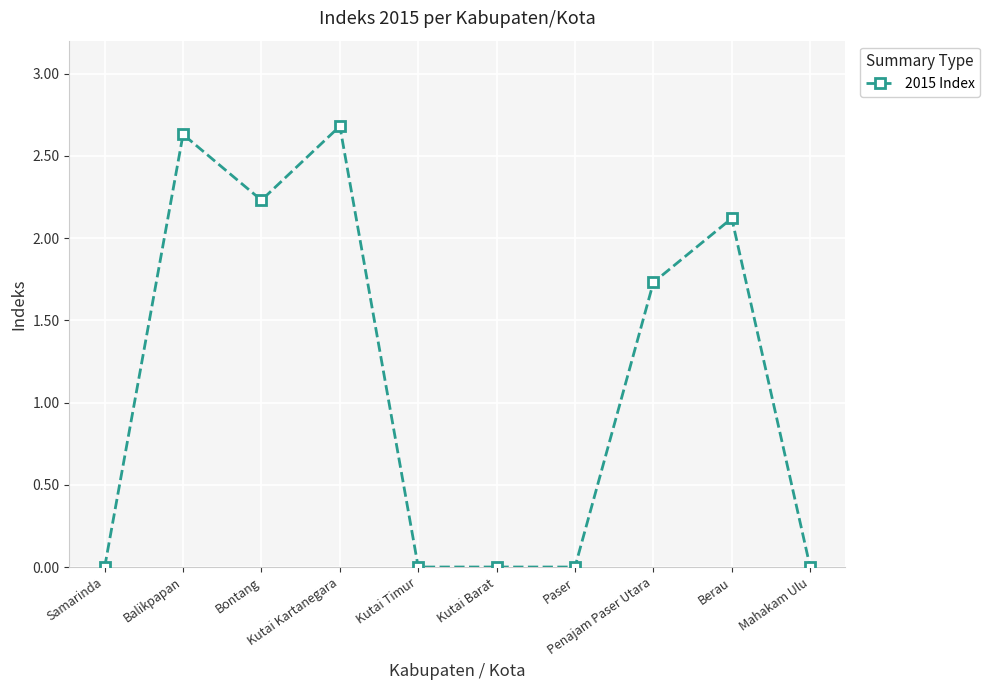

What is the difference between the maximum and minimum values?

2.7